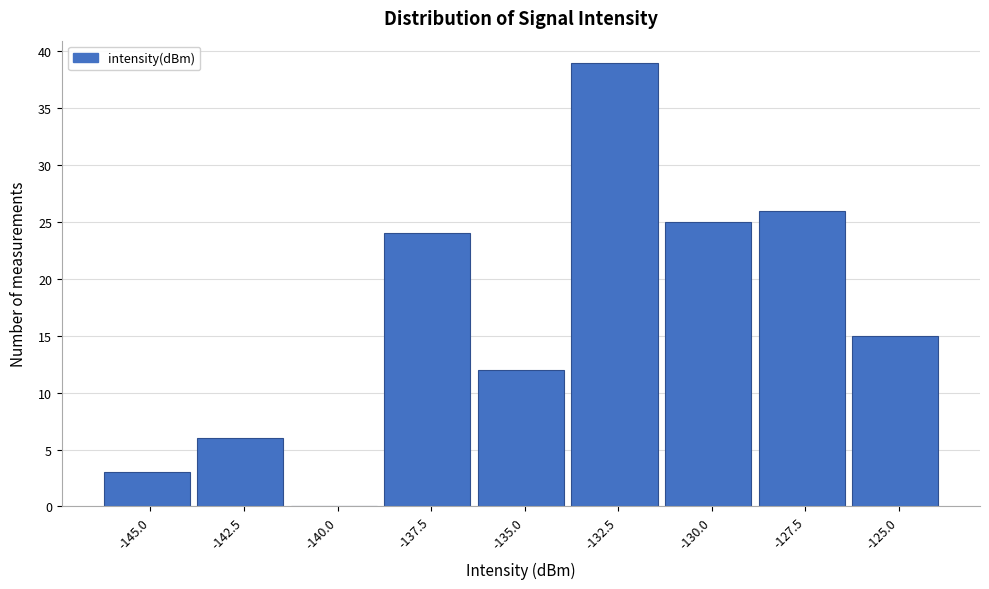

Reading left to right, list all the values displayed in this chart.

-145.0=3	-142.5=6	-140.0=0	-137.5=24	-135.0=12	-132.5=39	-130.0=25	-127.5=26	-125.0=15